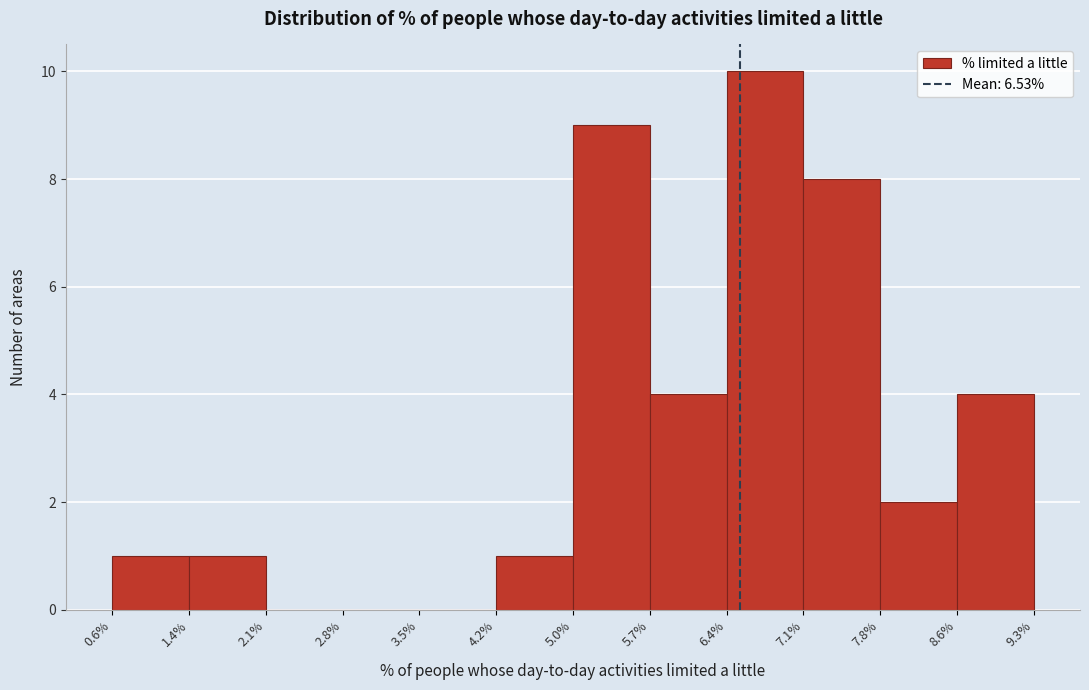

Which range on the x-axis has the tallest bar?

6.4% to 7.1%